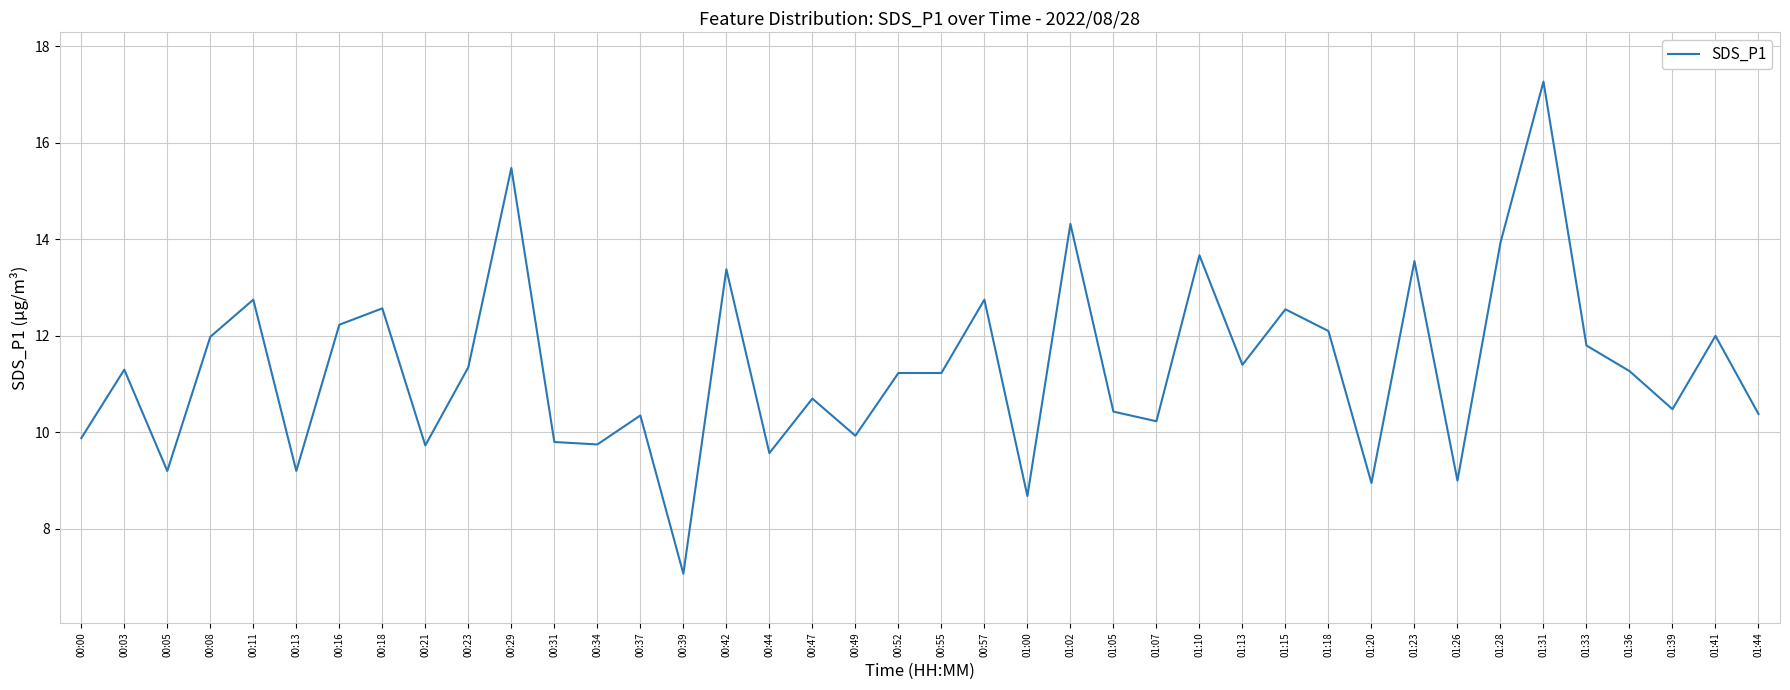

Between 01:07 and 00:42, which is larger?

00:42